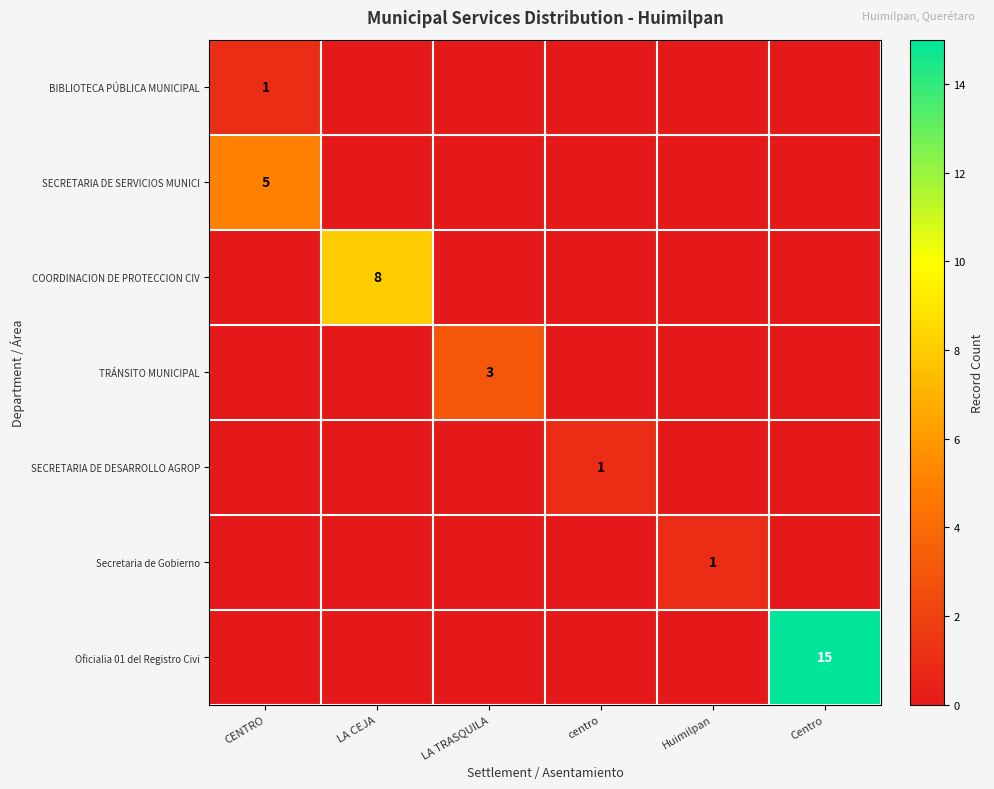

The value of Secretaria de Gobierno at Huimilpan is 1. True or false?

True